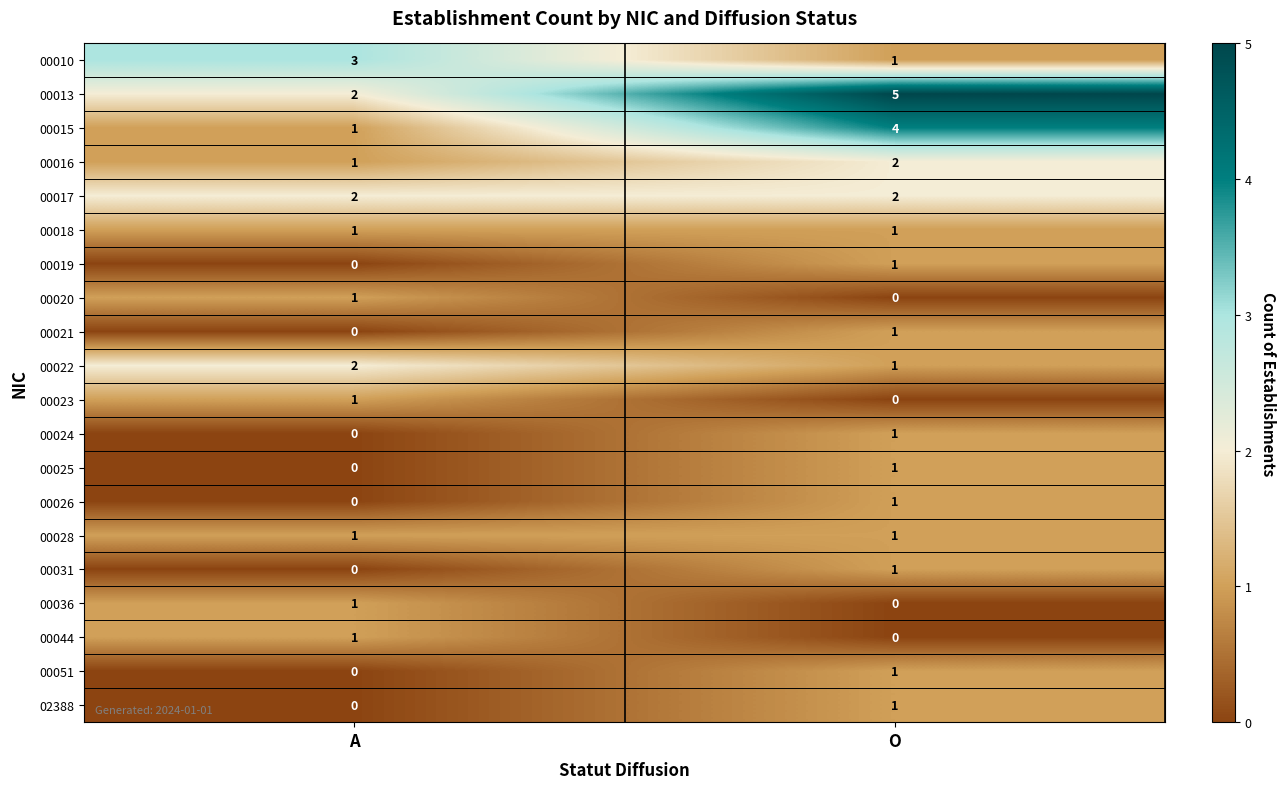

Rank the categories by 00024 value from highest to lowest.

O, A